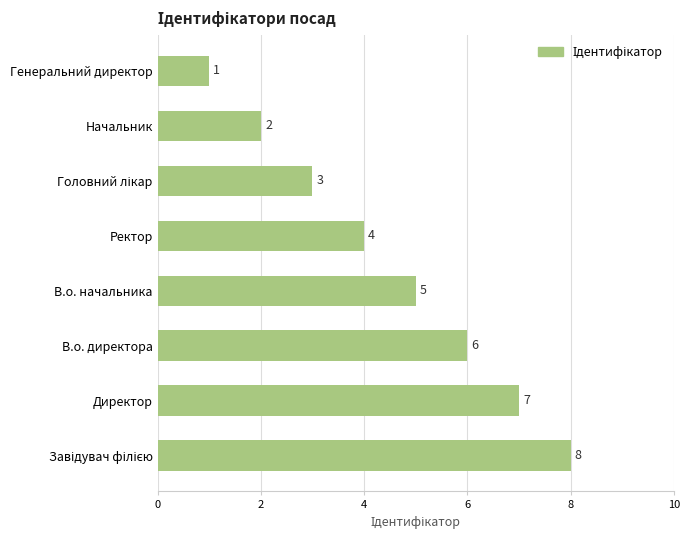

The value at Директор is 10. True or false?

False